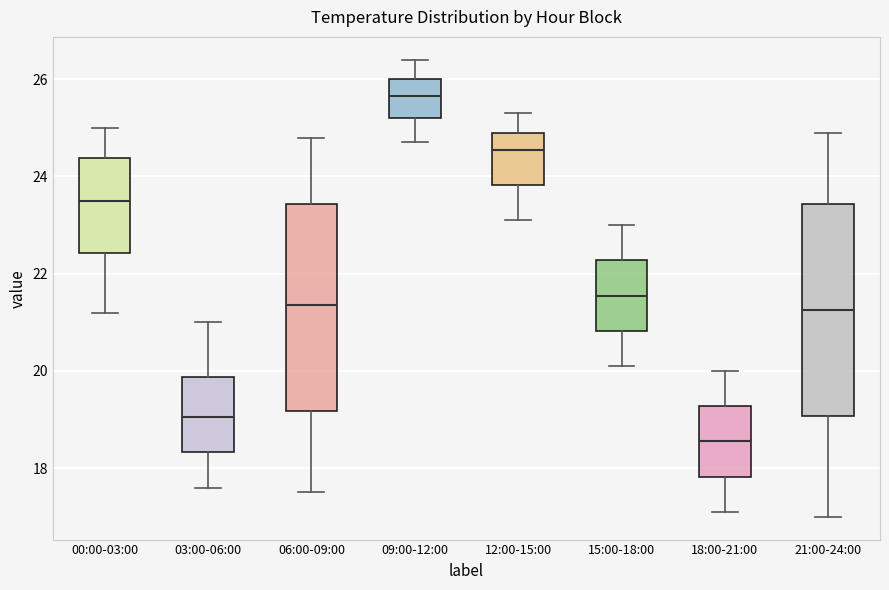

Which box's median line is the highest?

09:00-12:00